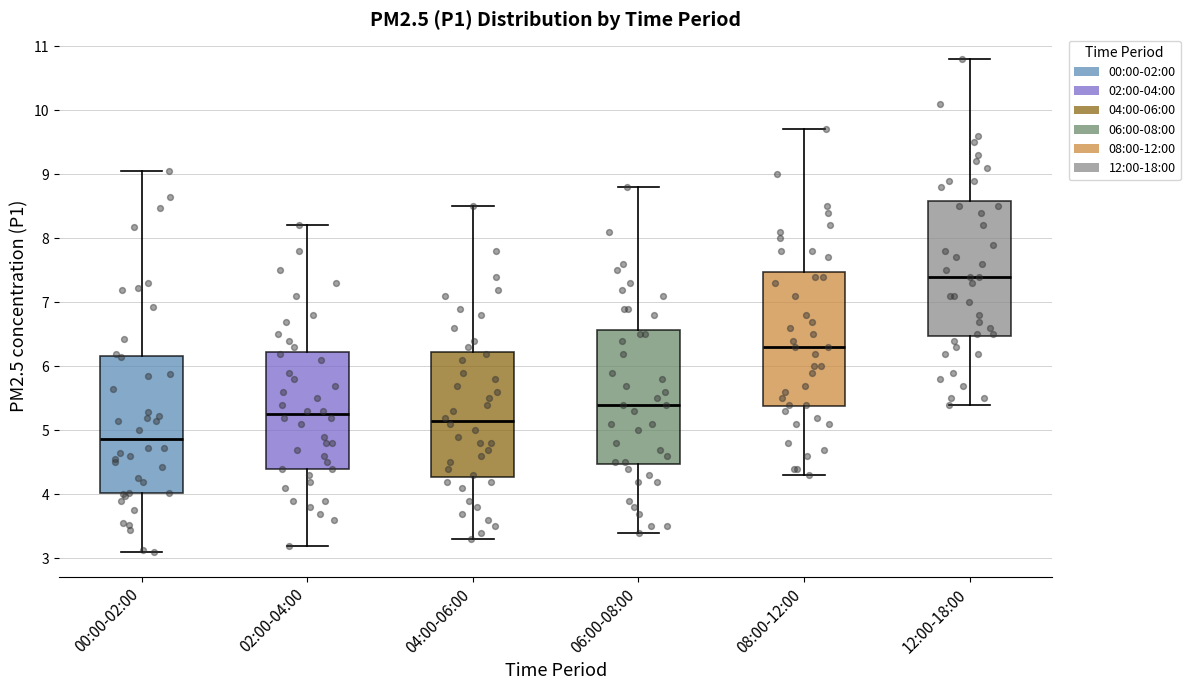

Which box's median line is the lowest?

00:00-02:00